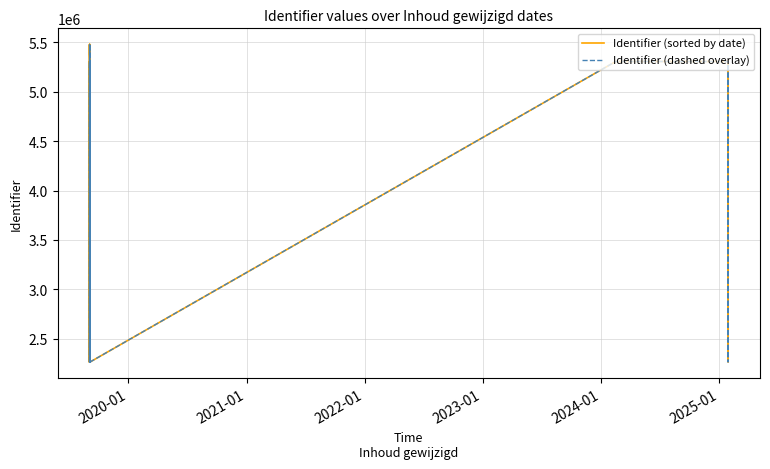

True or false: Identifier (sorted by date) and Identifier (dashed overlay) intersect in this chart.

False